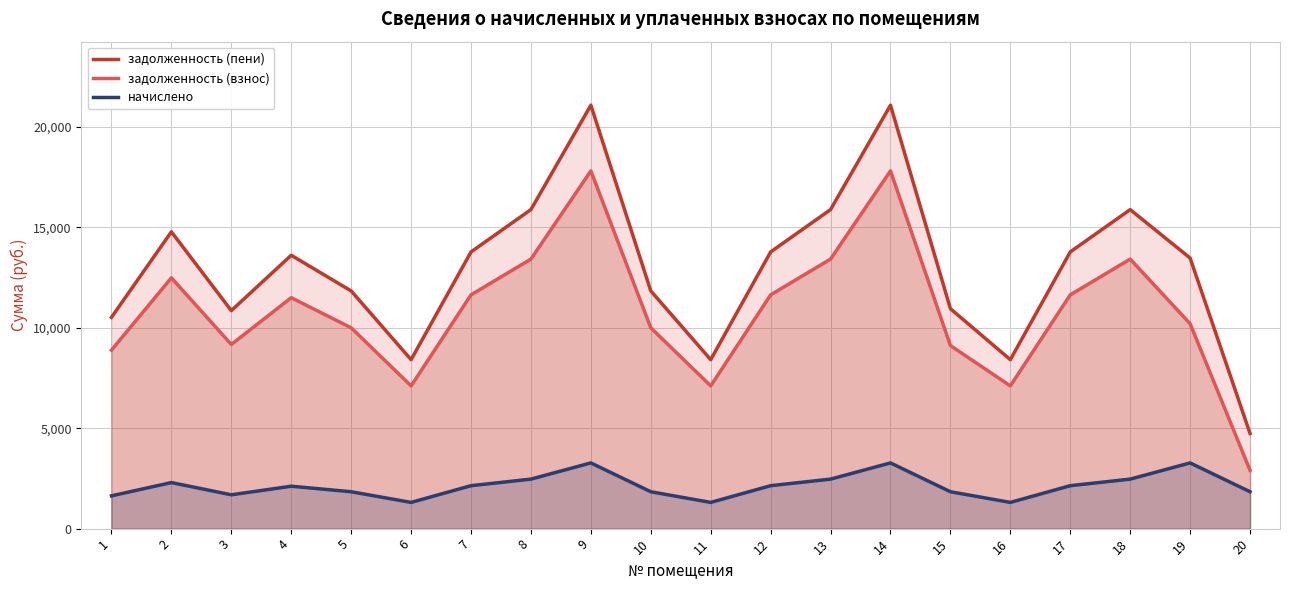

How many data points does each series have?

20